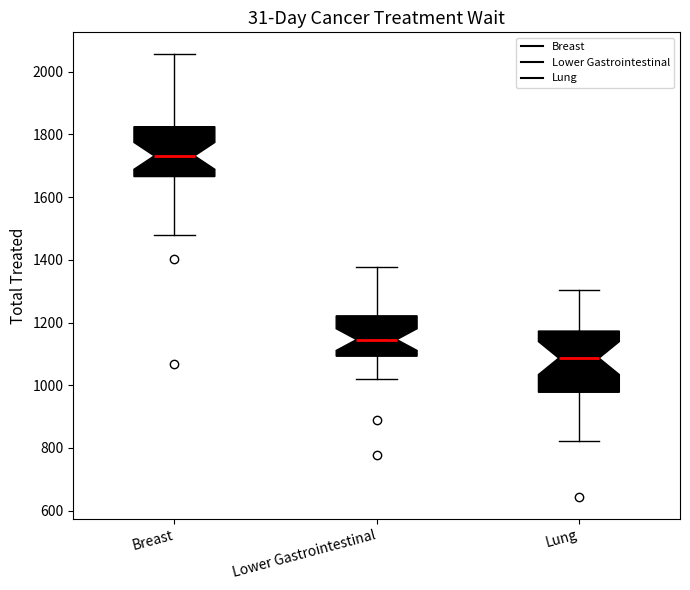

Where is the lower edge of the box for Breast on the y-axis? The values are not printed on the chart, so give them approximately, as read against the axis.

1660